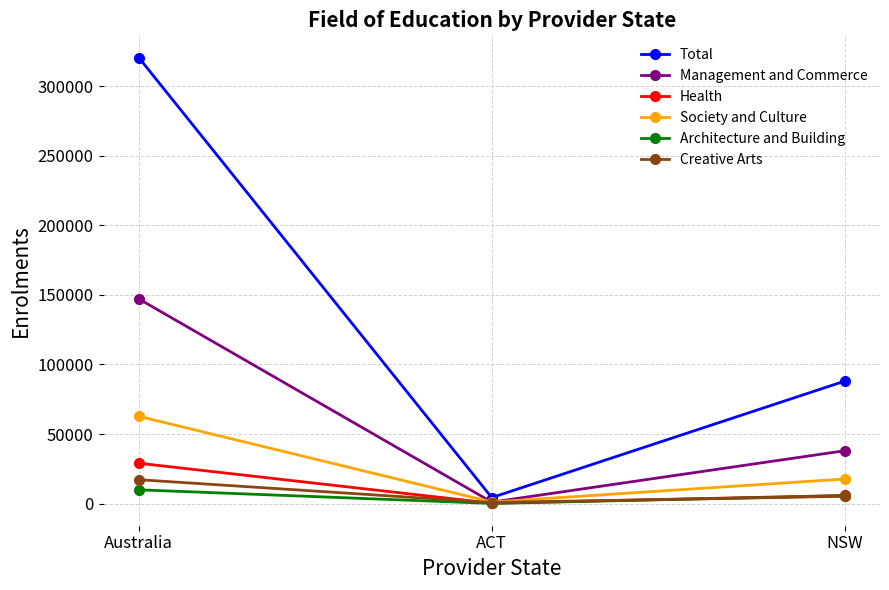

What is the difference between the highest and lowest values at NSW?

82845